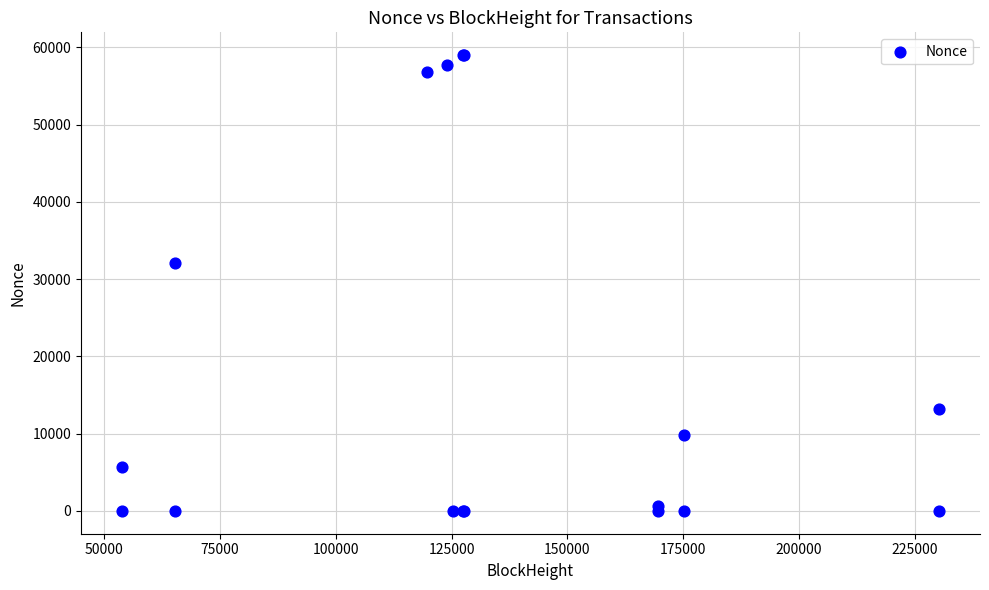

What Y value in the scatter plot is closest to 29488?

32022